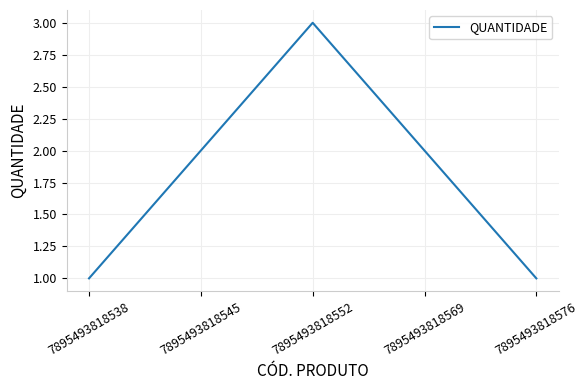

The value at 7895493818538 is 1. True or false?

True